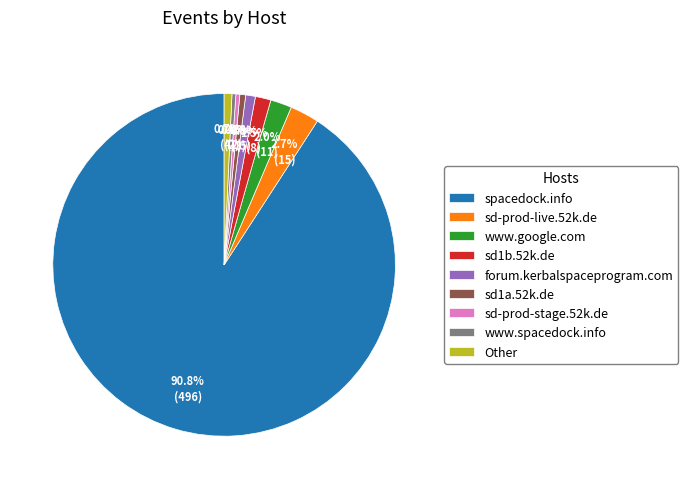

How many slices are in this pie chart?

9